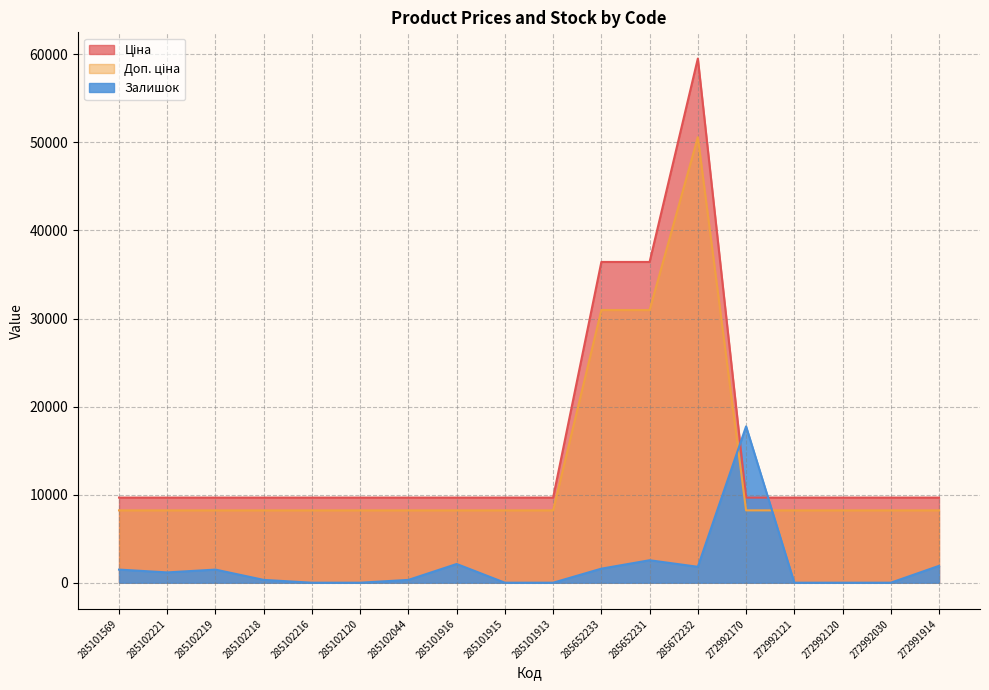

Which has a higher value, 285101913 or 285101569?

285101913